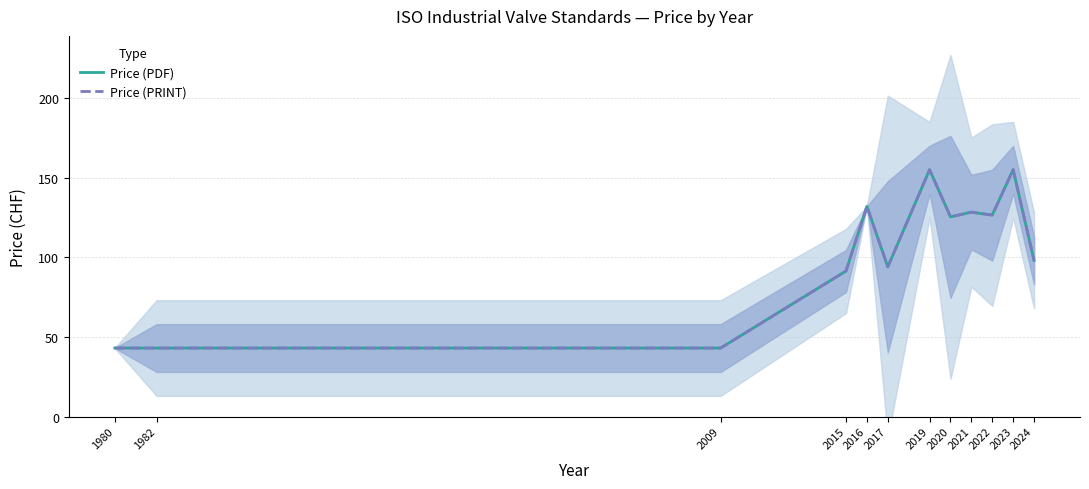

Reading right to left, transcribe all the data shown in this chart.

Price (PDF): 98.0	155.0	126.5	128.3	125.4	155.0	94.0	132.0	91.4	43.0	43.0	43.0
Price (PRINT): 98.0	155.0	126.5	128.3	125.4	155.0	94.0	132.0	91.4	43.0	43.0	43.0